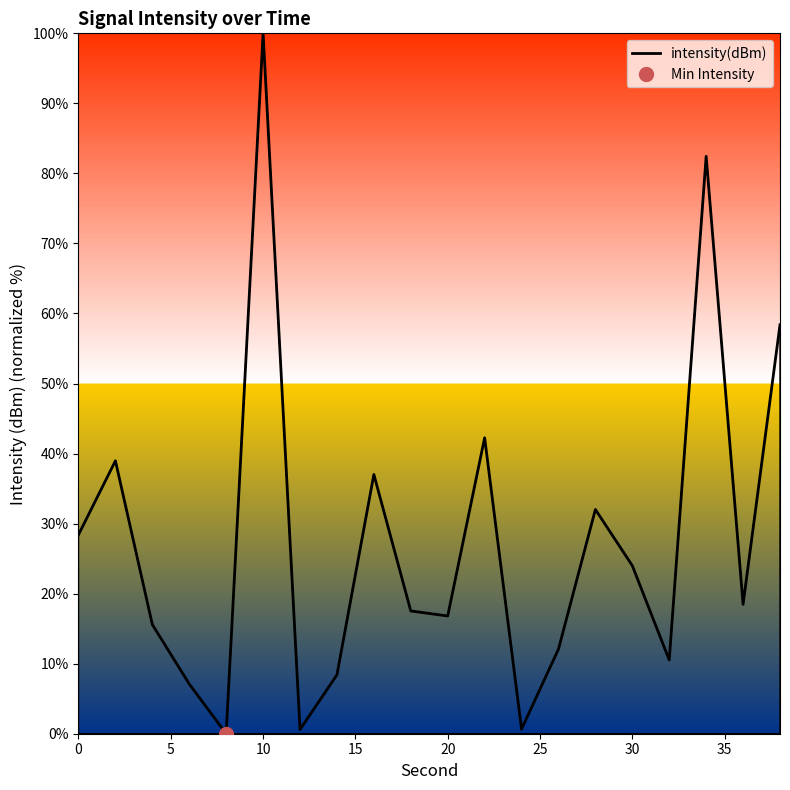

What is the maximum value shown in the chart?

100.0